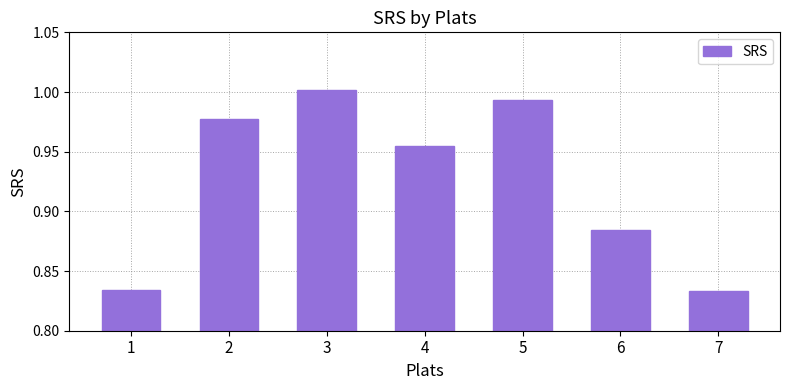

Which label corresponds to the largest value in the chart?

3